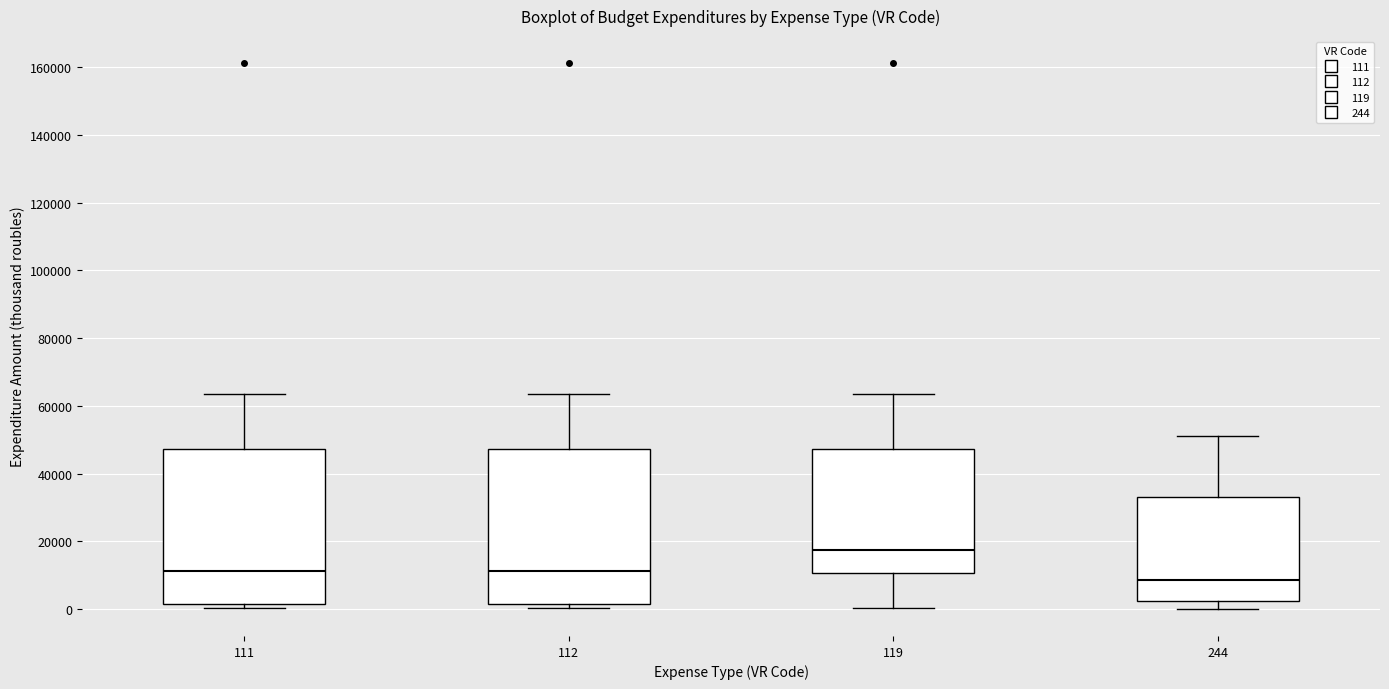

Reading left to right, read every box against the y-axis: the position of its median line, the range the box covers, and the ends of its whiskers. The values are not printed on the chart, so give them approximately, as read against the axis.

111: median 12000, box 2000 to 48000, whiskers 0 to 64000
112: median 12000, box 2000 to 48000, whiskers 0 to 64000
119: median 18000, box 10000 to 48000, whiskers 0 to 64000
244: median 8000, box 2000 to 34000, whiskers 0 to 52000